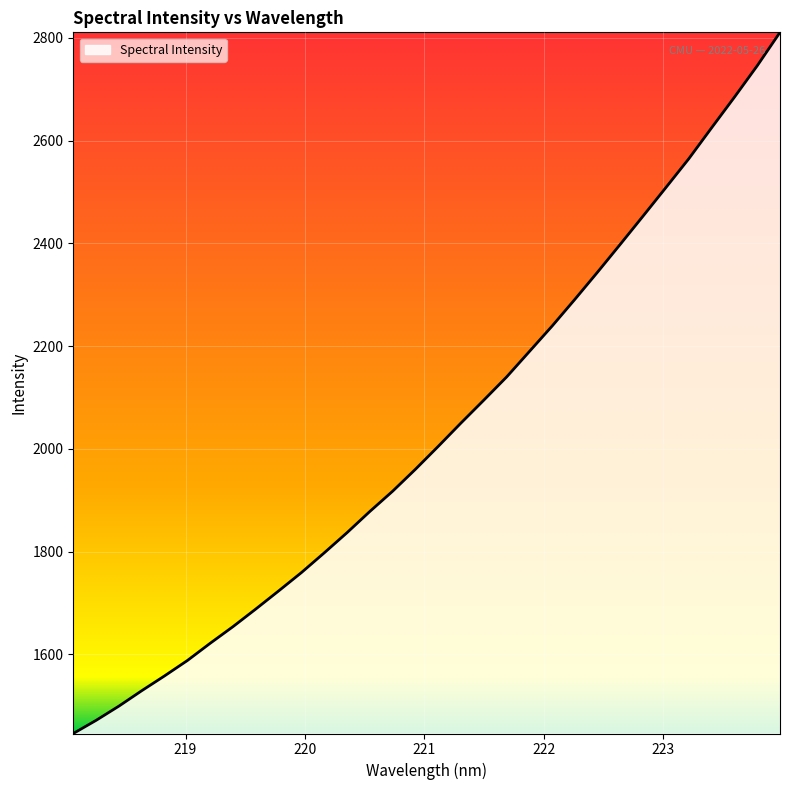

Is this an area chart (filled region under the line)?

Yes